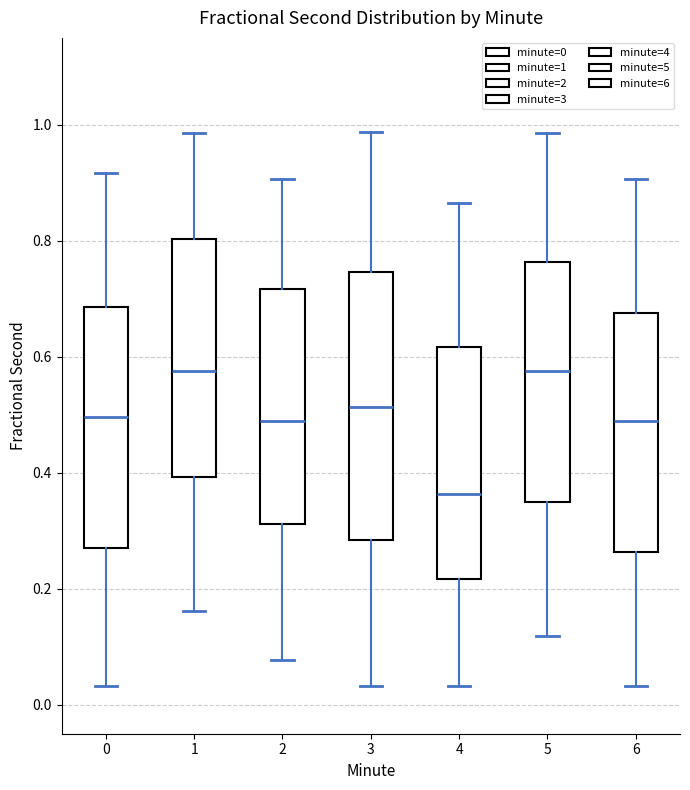

Where does the median line of the box at x = 6 sit on the y-axis? The values are not printed on the chart, so give them approximately, as read against the axis.

0.48